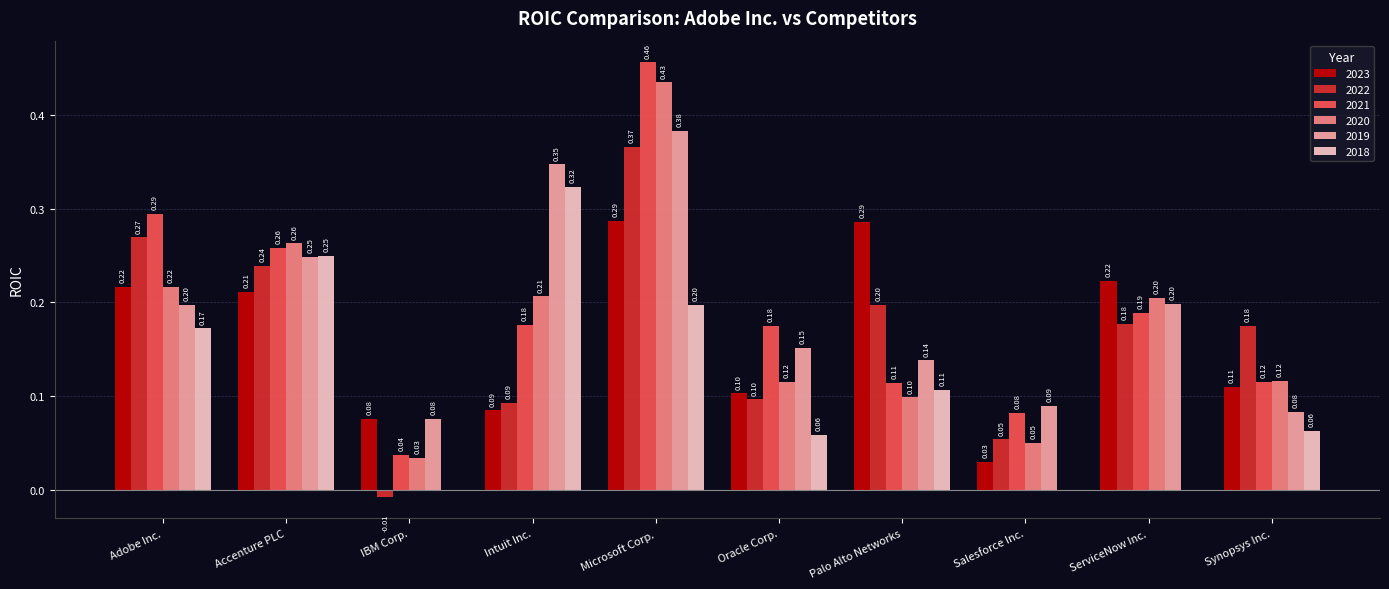

Does the chart contain stacked bars?

No